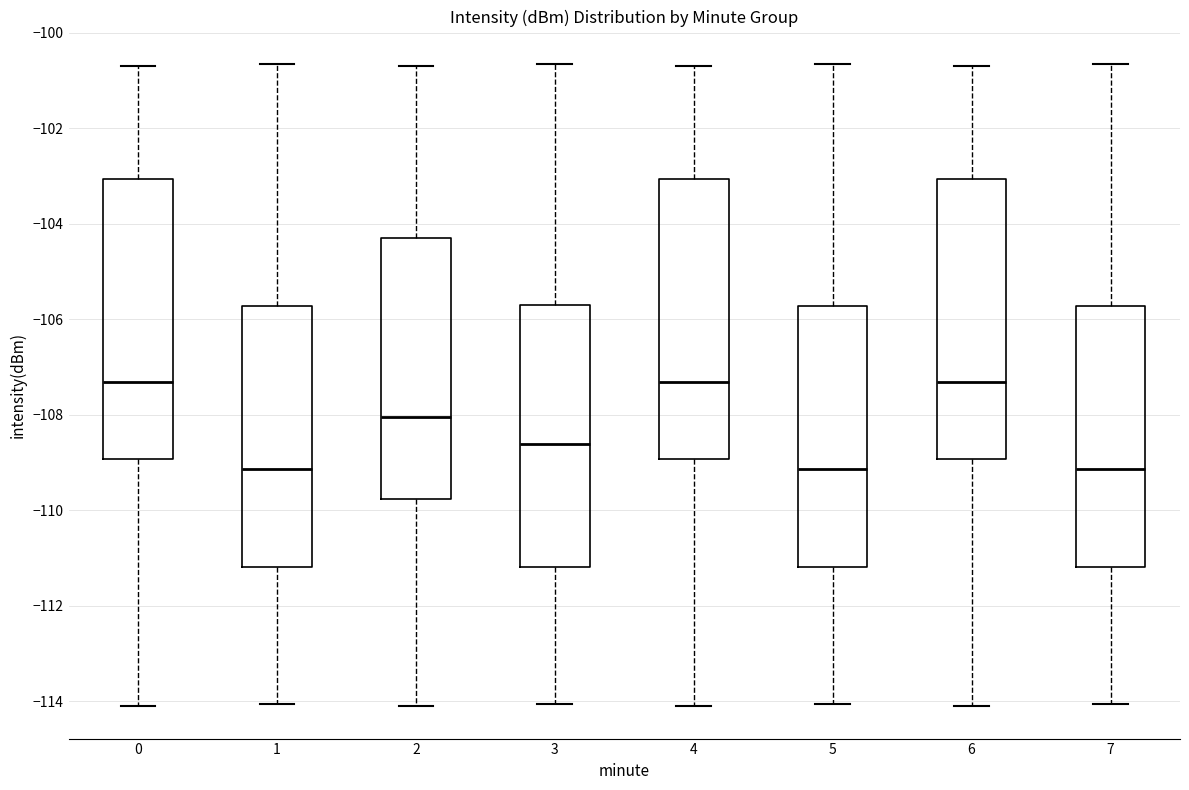

Reading left to right, read every box against the y-axis: the position of its median line, the range the box covers, and the ends of its whiskers. The values are not printed on the chart, so give them approximately, as read against the axis.

0: median -107.4, box -109.0 to -103.0, whiskers -114.2 to -100.6
1: median -109.2, box -111.2 to -105.8, whiskers -114.0 to -100.6
2: median -108.0, box -109.8 to -104.2, whiskers -114.2 to -100.6
3: median -108.6, box -111.2 to -105.8, whiskers -114.0 to -100.6
4: median -107.4, box -109.0 to -103.0, whiskers -114.2 to -100.6
5: median -109.2, box -111.2 to -105.8, whiskers -114.0 to -100.6
6: median -107.4, box -109.0 to -103.0, whiskers -114.2 to -100.6
7: median -109.2, box -111.2 to -105.8, whiskers -114.0 to -100.6